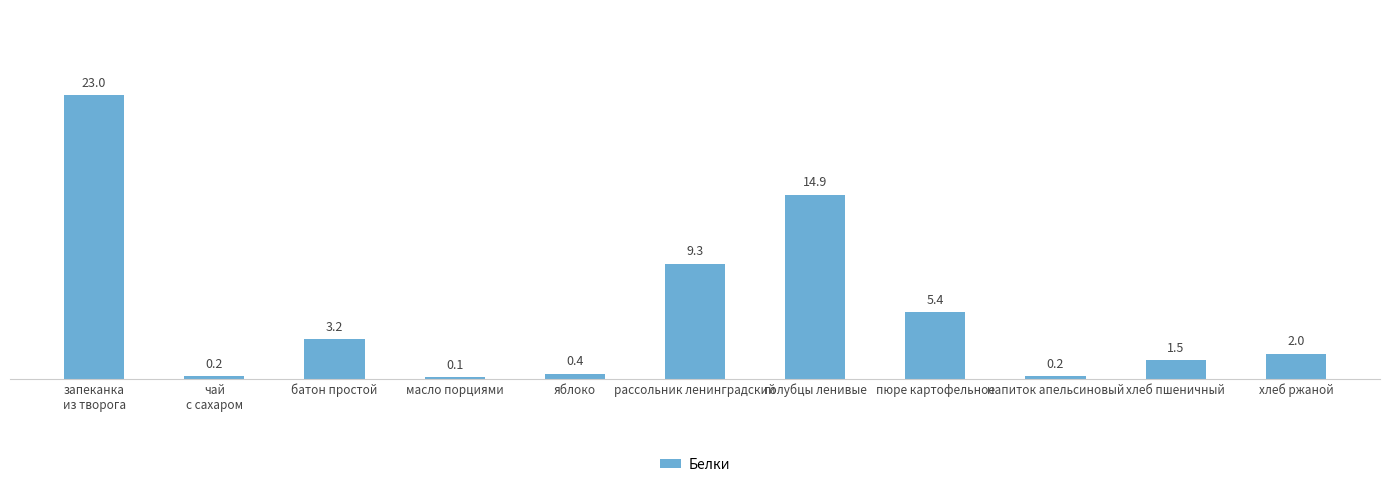

What is the difference between the maximum and minimum values?

22.9